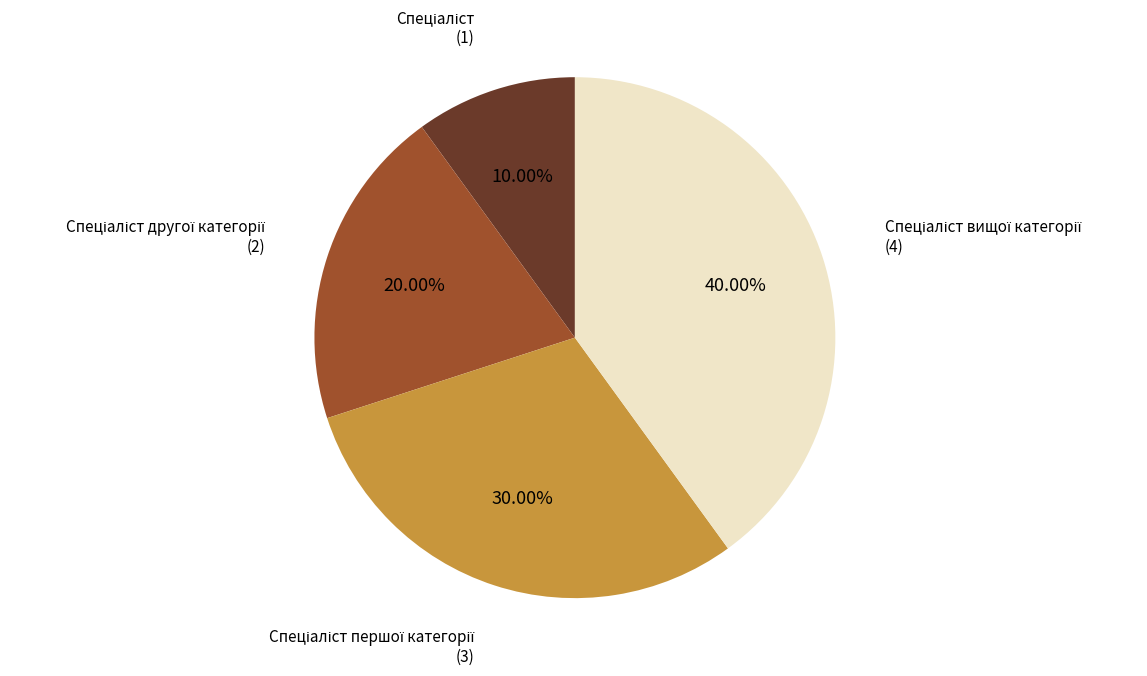

Does any single category account for the majority?

No